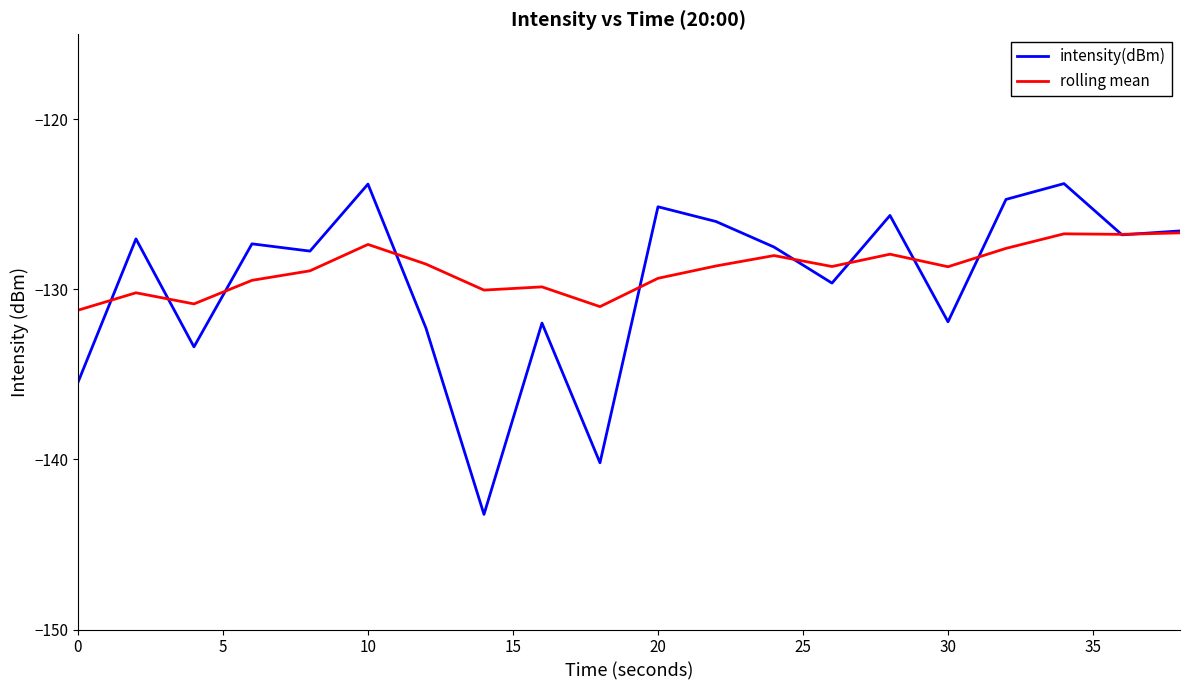

What are all the series names shown in the legend?

intensity(dBm), rolling mean